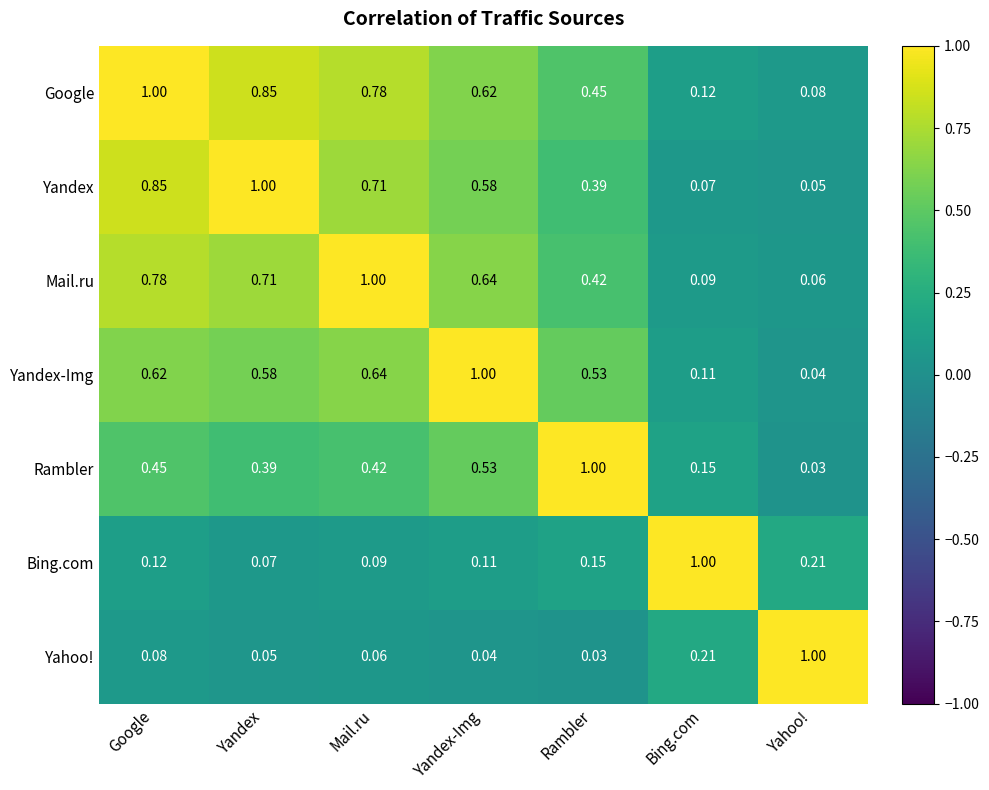

At which label does Rambler reach its minimum?

Yahoo!